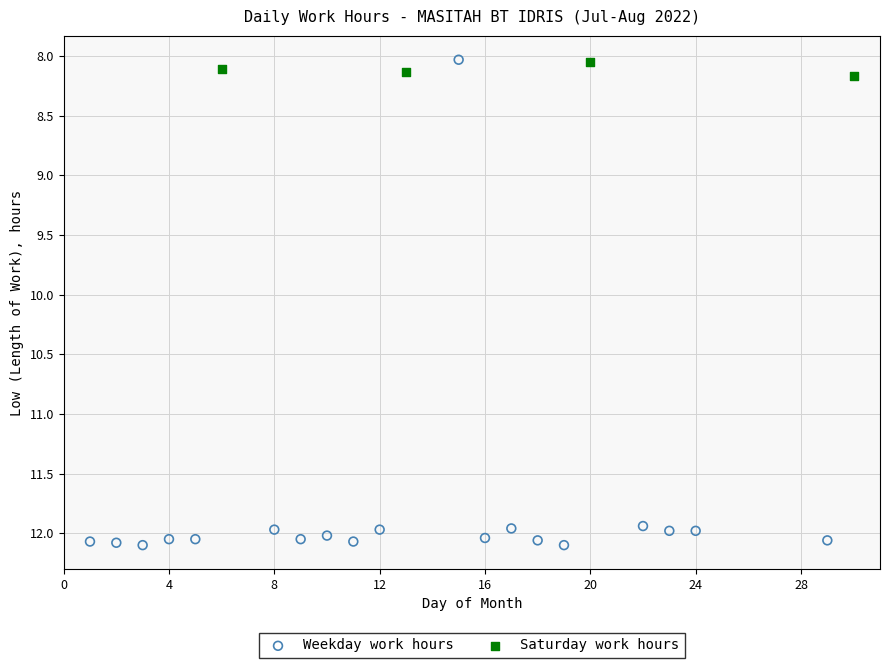

Which series reaches the maximum Y coordinate?

Weekday work hours